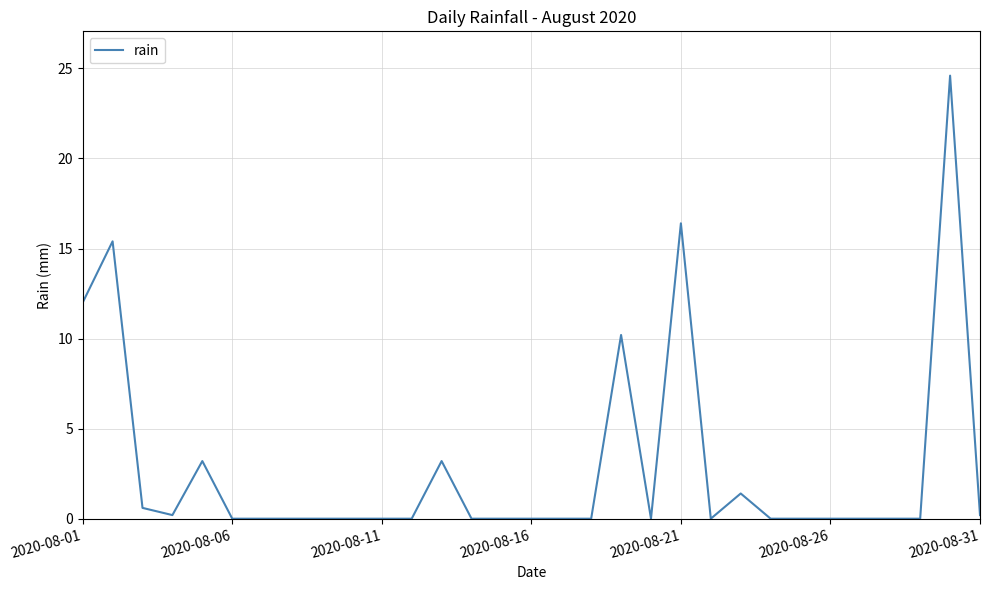

The value at 2020-08-26 is -17.1. True or false?

False